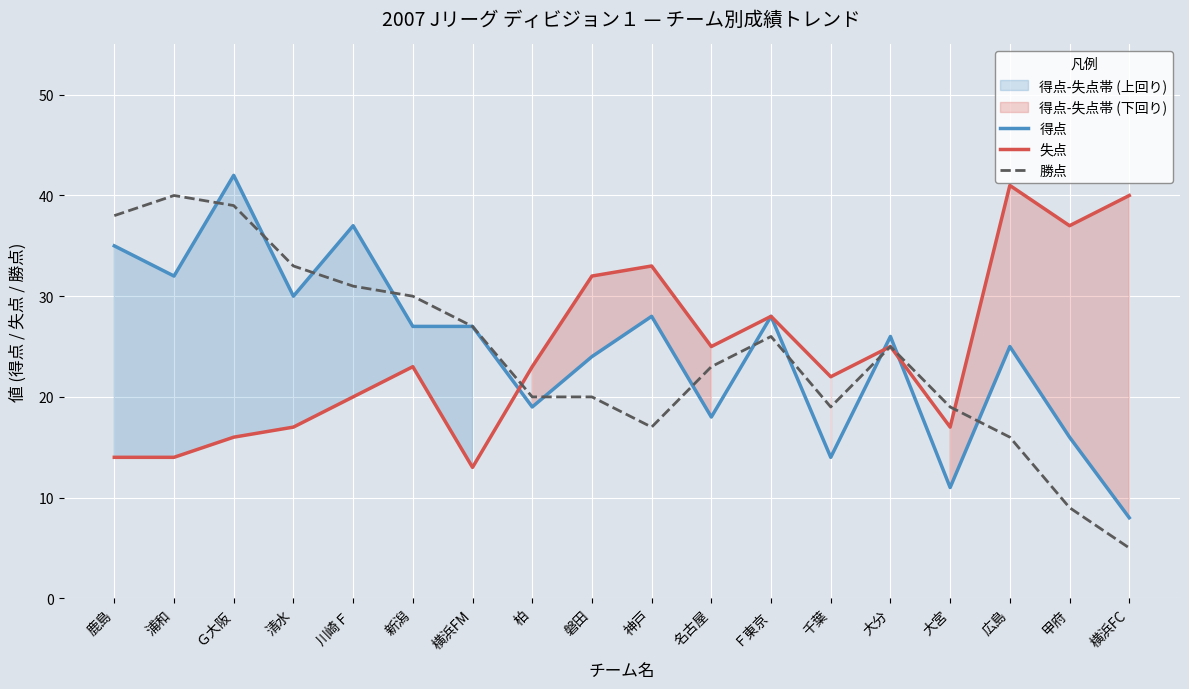

Reading left to right, extract all data points from this chart.

得点: 鹿島=35	浦和=32	Ｇ大阪=42	清水=30	川崎Ｆ=37	新潟=27	横浜FM=27	柏=19	磐田=24	神戸=28	名古屋=18	Ｆ東京=28	千葉=14	大分=26	大宮=11	広島=25	甲府=16	横浜FC=8
失点: 鹿島=14	浦和=14	Ｇ大阪=16	清水=17	川崎Ｆ=20	新潟=23	横浜FM=13	柏=23	磐田=32	神戸=33	名古屋=25	Ｆ東京=28	千葉=22	大分=25	大宮=17	広島=41	甲府=37	横浜FC=40
勝点: 鹿島=38	浦和=40	Ｇ大阪=39	清水=33	川崎Ｆ=31	新潟=30	横浜FM=27	柏=20	磐田=20	神戸=17	名古屋=23	Ｆ東京=26	千葉=19	大分=25	大宮=19	広島=16	甲府=9	横浜FC=5